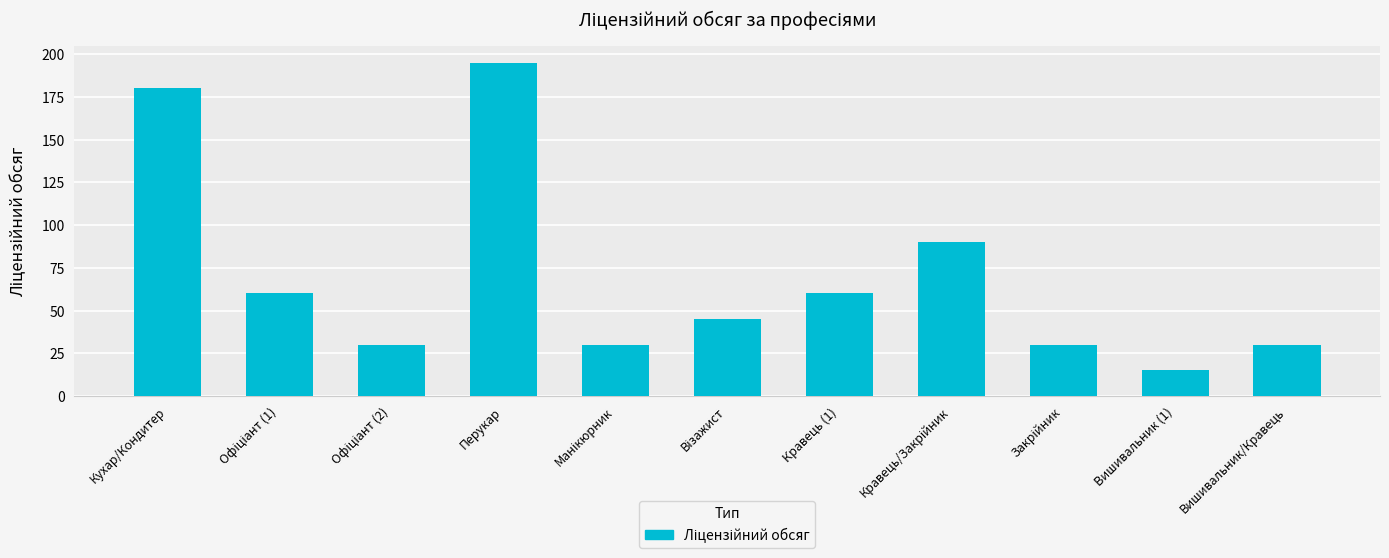

What is the change in value from Перукар to Вишивальник (1)?

-180